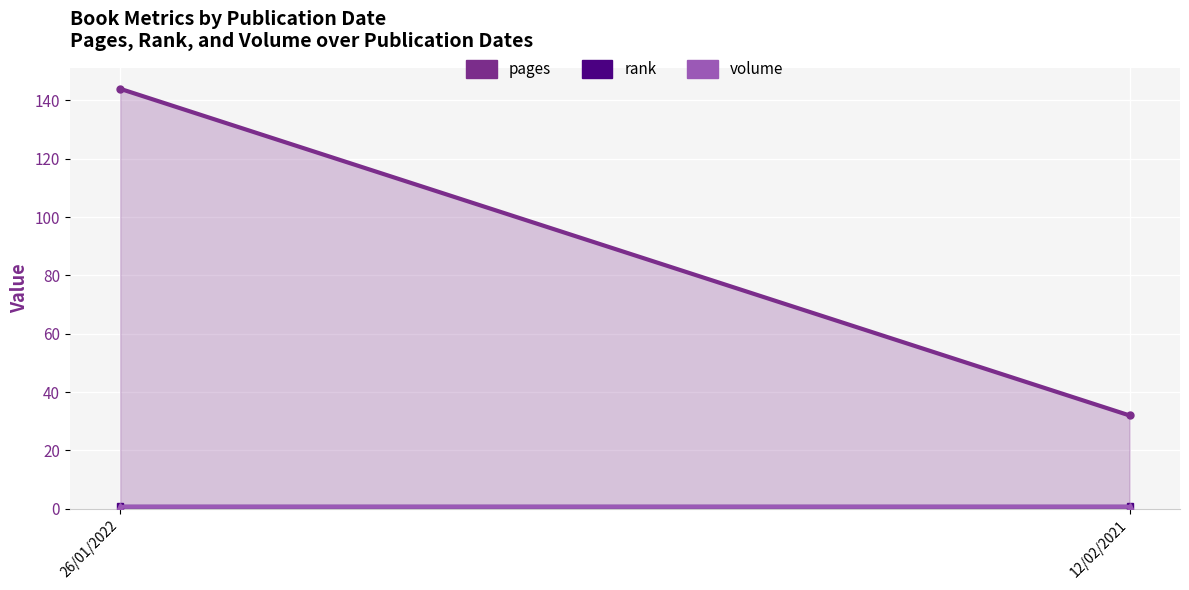

Reading left to right, list all the values displayed in this chart.

pages: 26/01/2022=144	12/02/2021=32
rank: 26/01/2022=1	12/02/2021=1
volume: 26/01/2022=1	12/02/2021=1